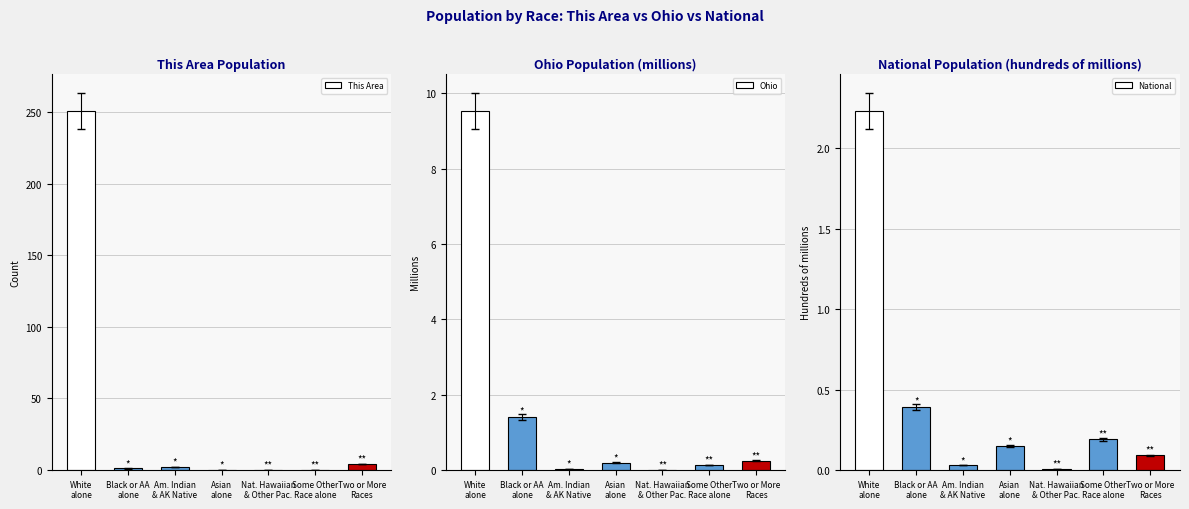

Which category has the lowest value across all series?

Asian
alone